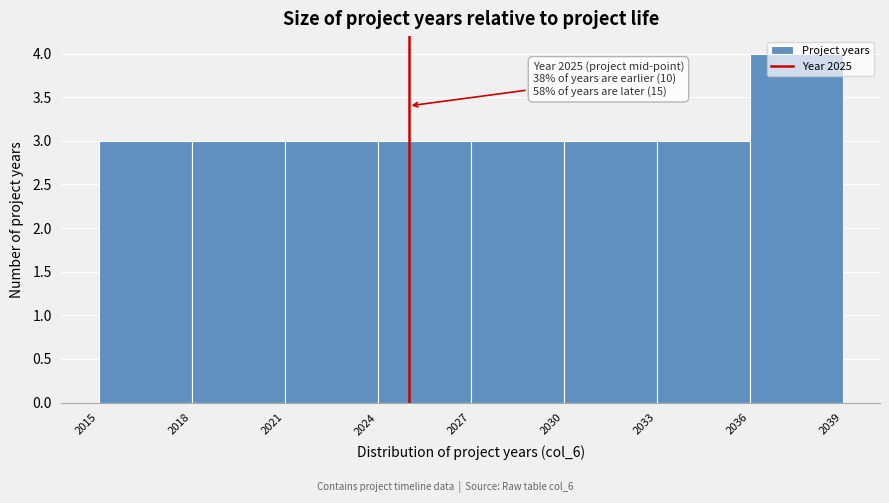

Over which range of the x-axis is the bar tallest?

2036 to 2039